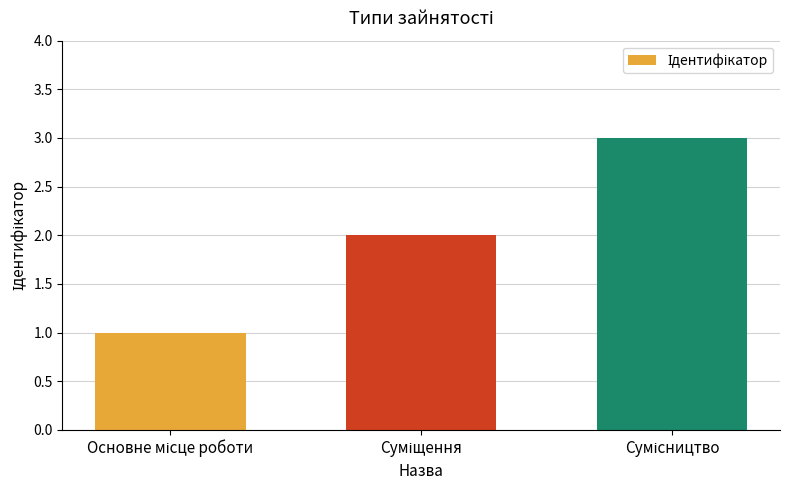

What is the maximum value shown in the chart?

3